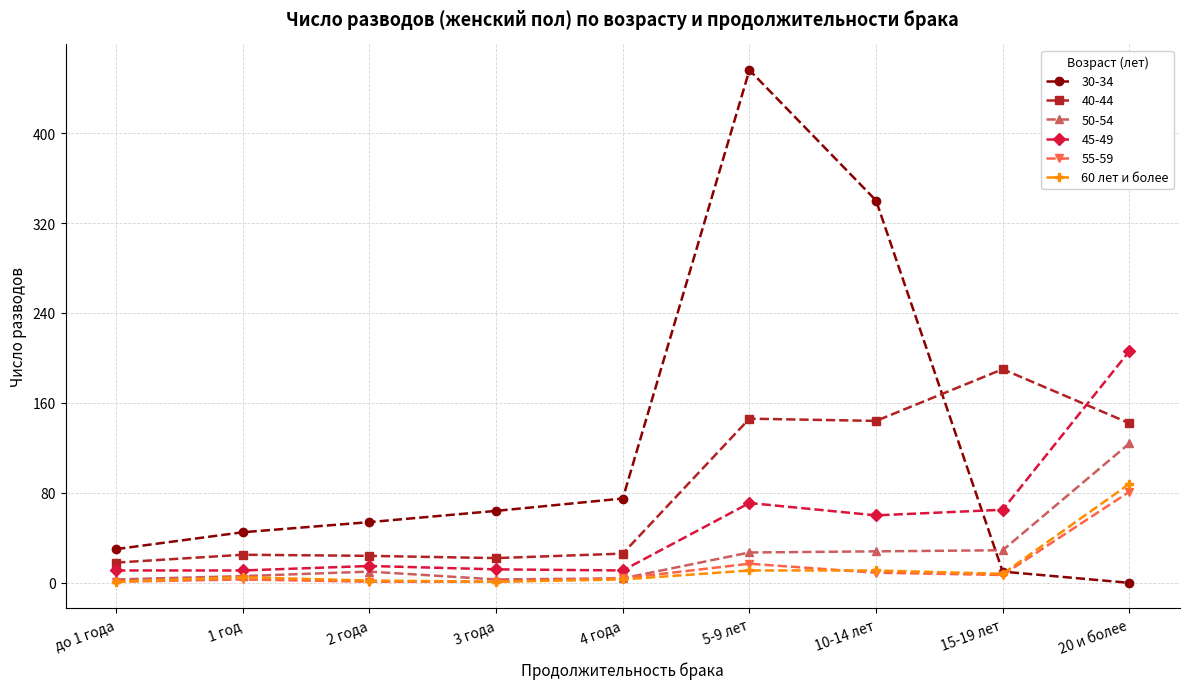

Is the value of 50-54 at 4 года greater than the value of 40-44 at 5-9 лет?

No